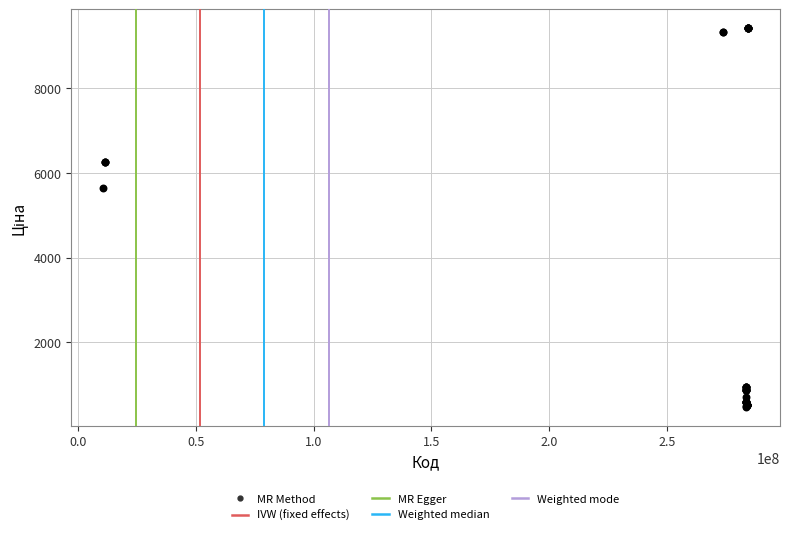

What Y value in the scatter plot is closest to 4949?

5636.0